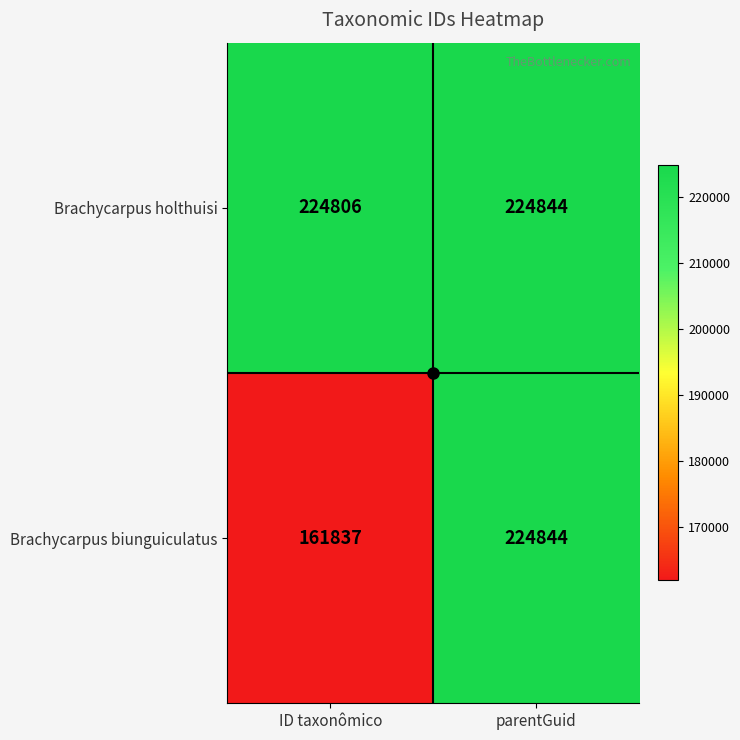

What is the sum of all Brachycarpus holthuisi values?

449650